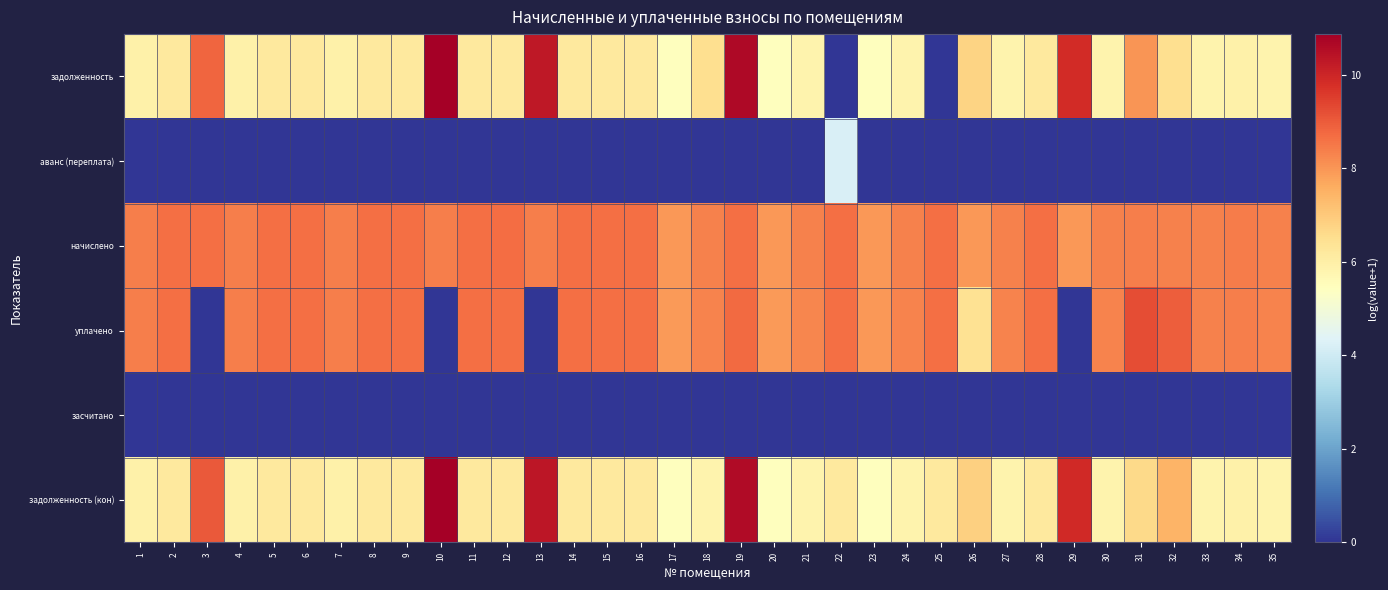

Count the number of categories in the chart.

35